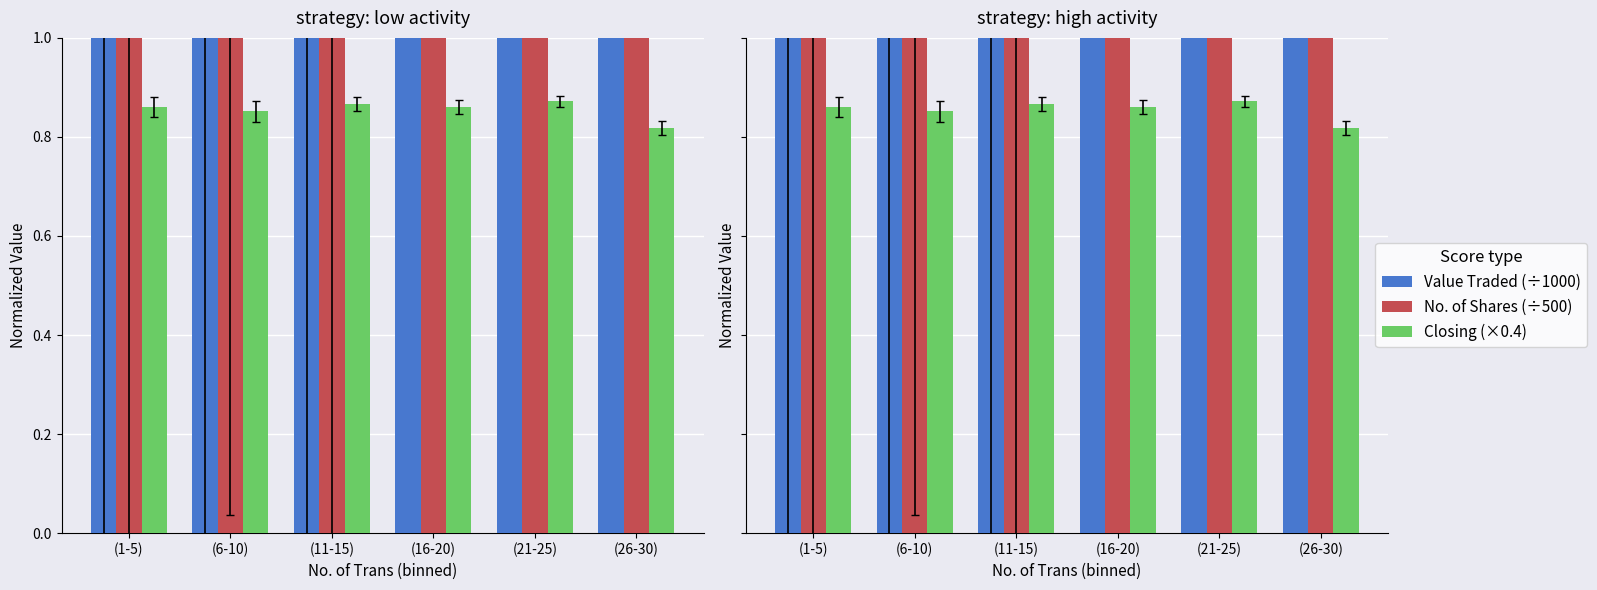

What is the difference between the Value Traded (÷1000) values at (21-25) and (11-15)?

58.2